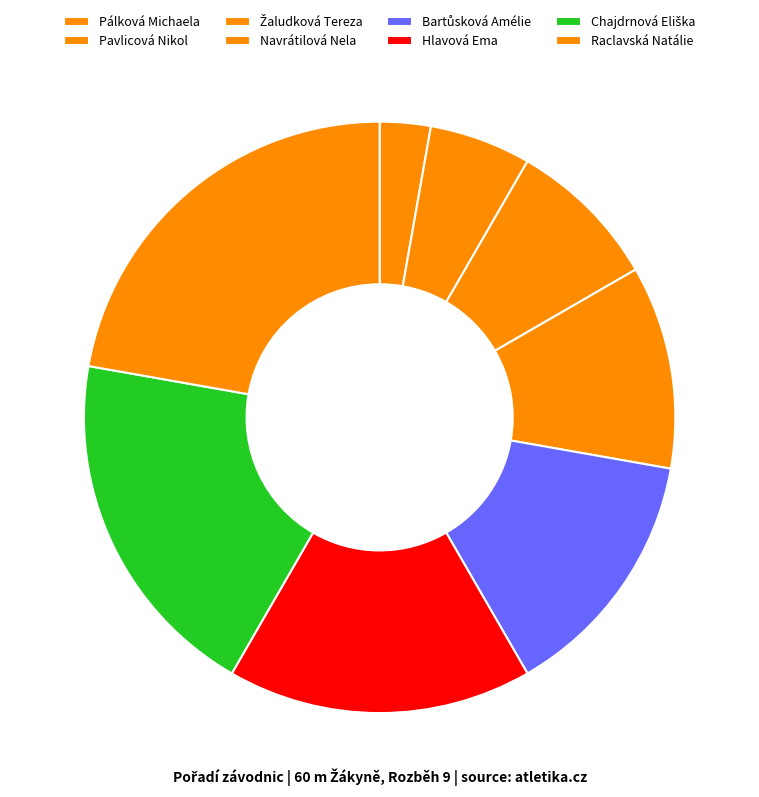

How many slices are in this pie chart?

8